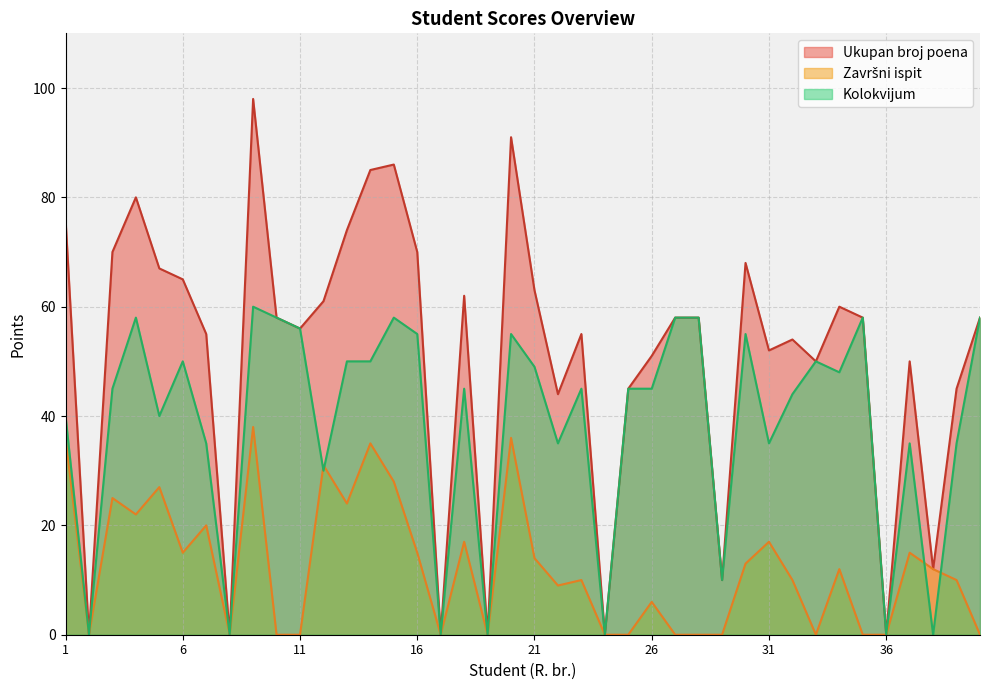

What are all the series names shown in the legend?

Ukupan broj poena, Završni ispit, Kolokvijum